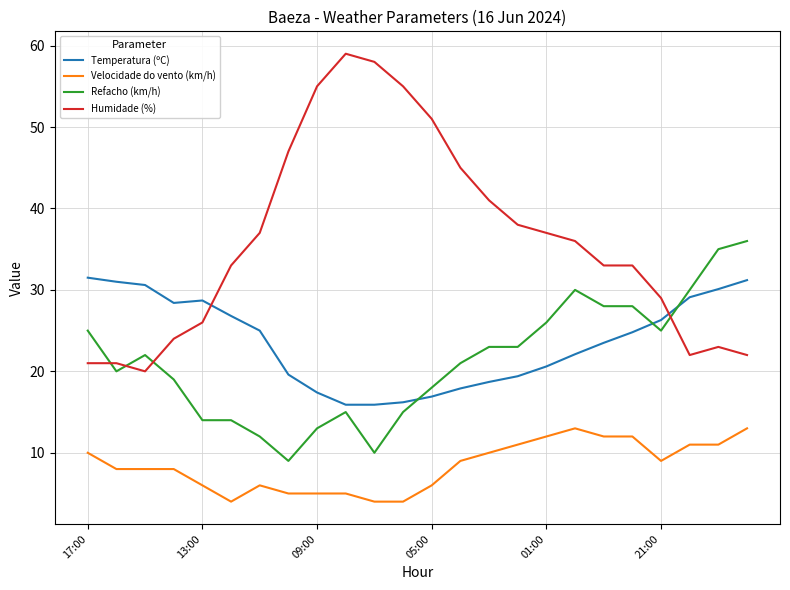

What is the sum of all Velocidade do vento (km/h) values?

202.0